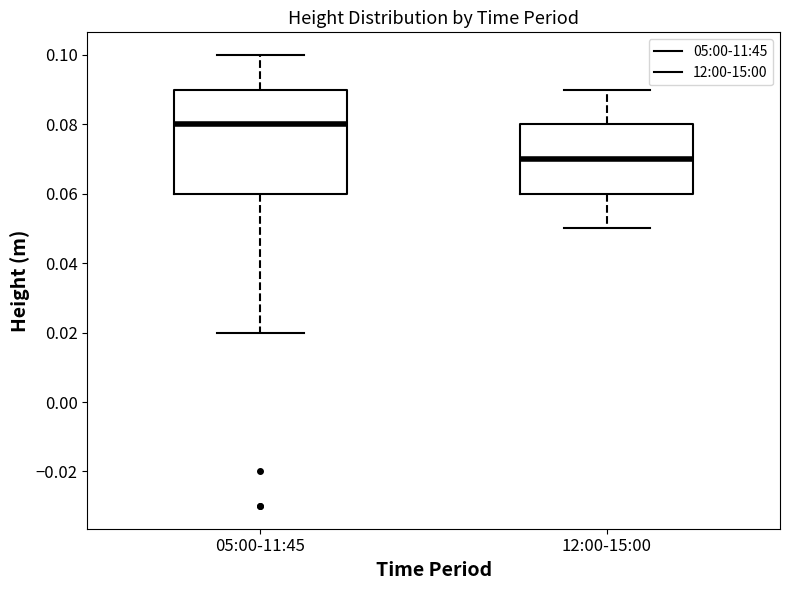

Which box's median line is the highest?

05:00-11:45